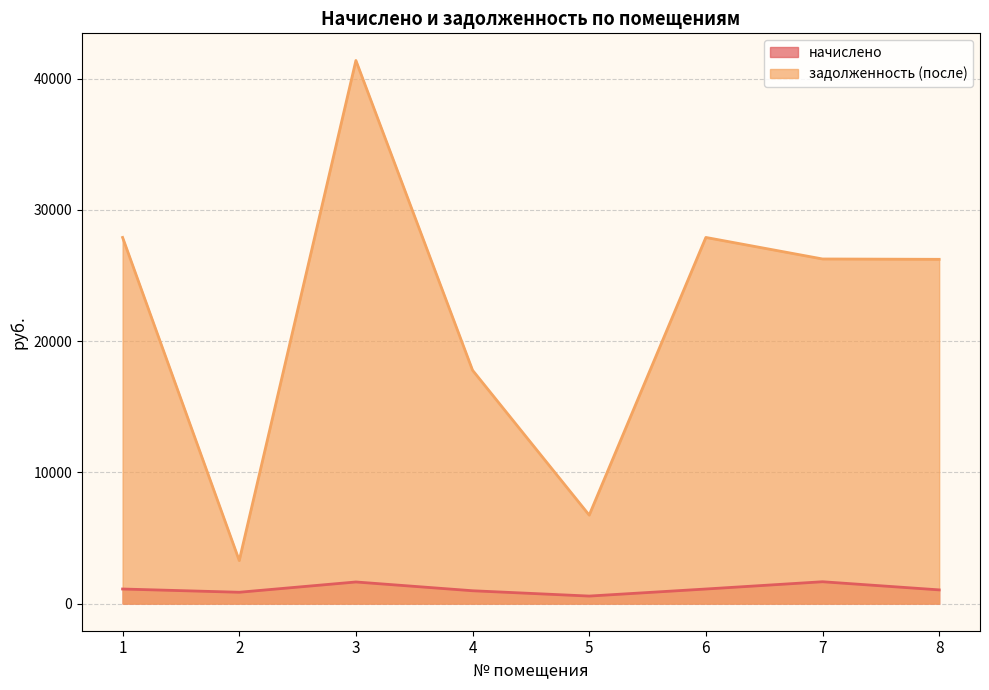

What is the difference between the задолженность (после) values at 8 and 3?

15152.7